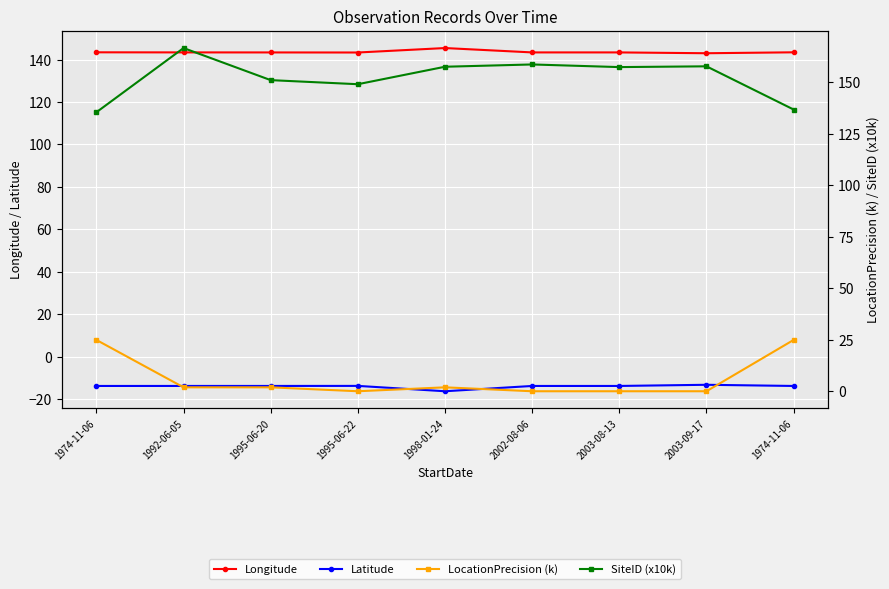

True or false: LocationPrecision (k) has more than 2 interior local peaks.

False